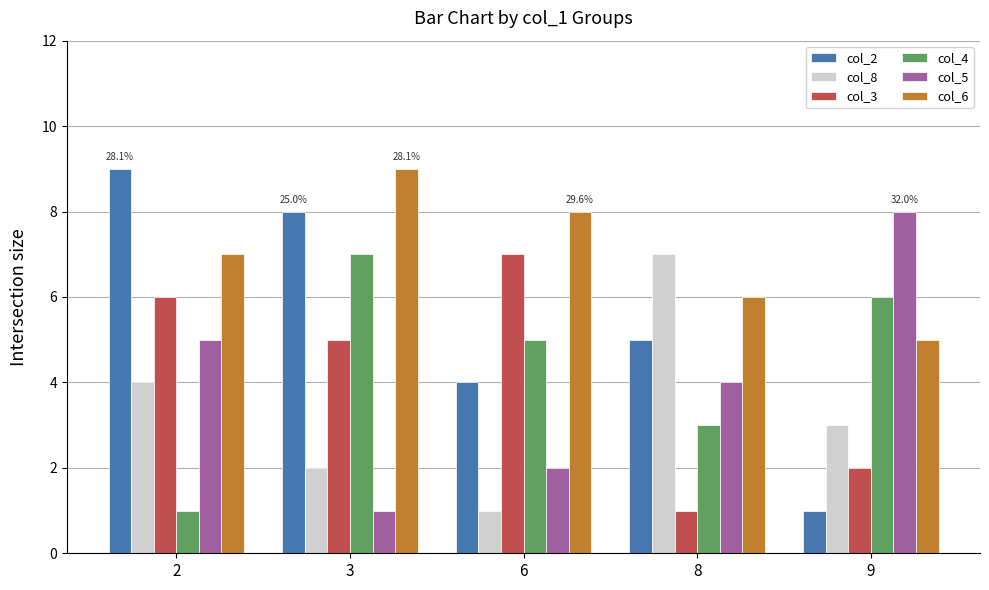

What is the difference between the maximum and second lowest values in the col_3 series?

5